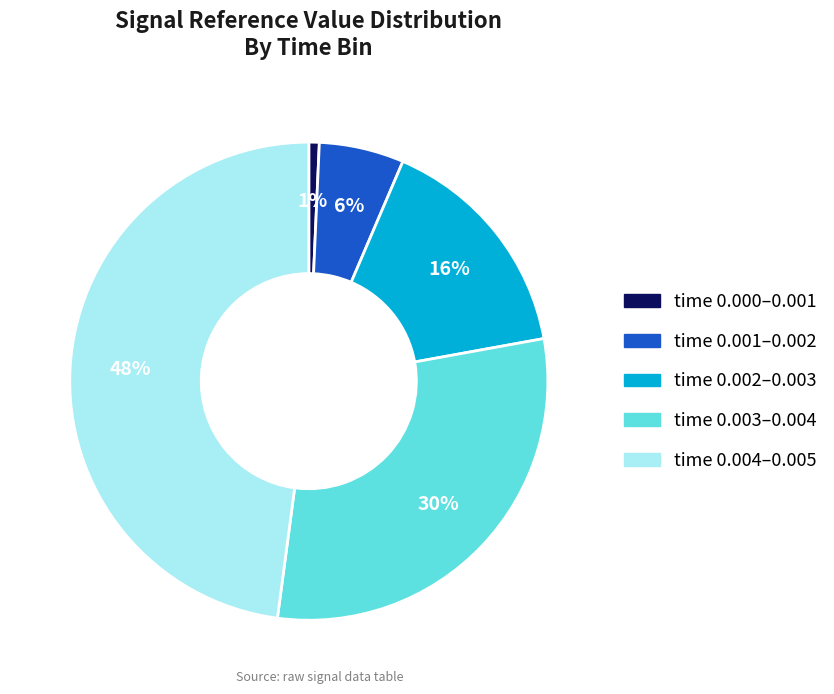

To the nearest percent, what is the difference between the largest and smallest slice percentages?

47%